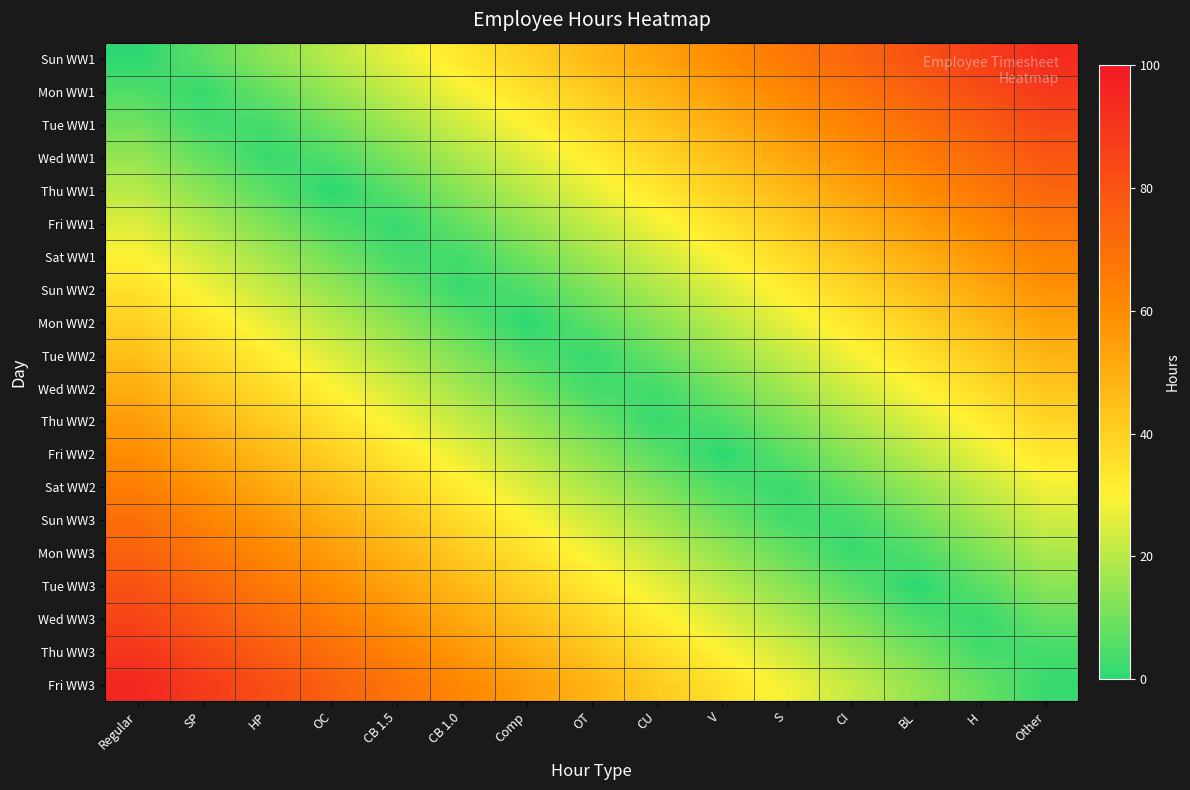

Rank the series at BL from highest to lowest value.

Sun WW1, Mon WW1, Tue WW1, Wed WW1, Thu WW1, Fri WW1, Sat WW1, Sun WW2, Mon WW2, Tue WW2, Wed WW2, Thu WW2, Fri WW2, Sat WW2, Fri WW3, Sun WW3, Thu WW3, Mon WW3, Wed WW3, Tue WW3